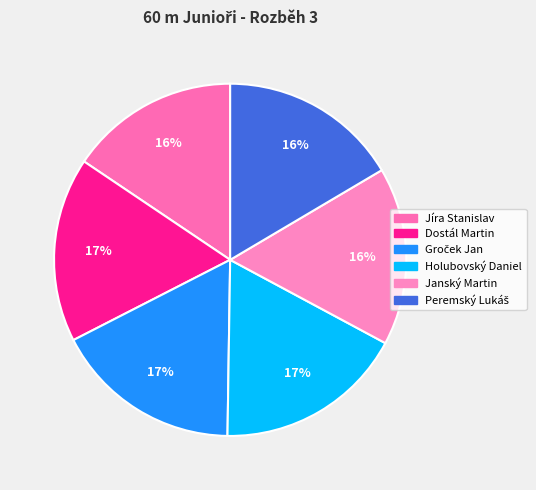

Count the number of slices in the pie.

6